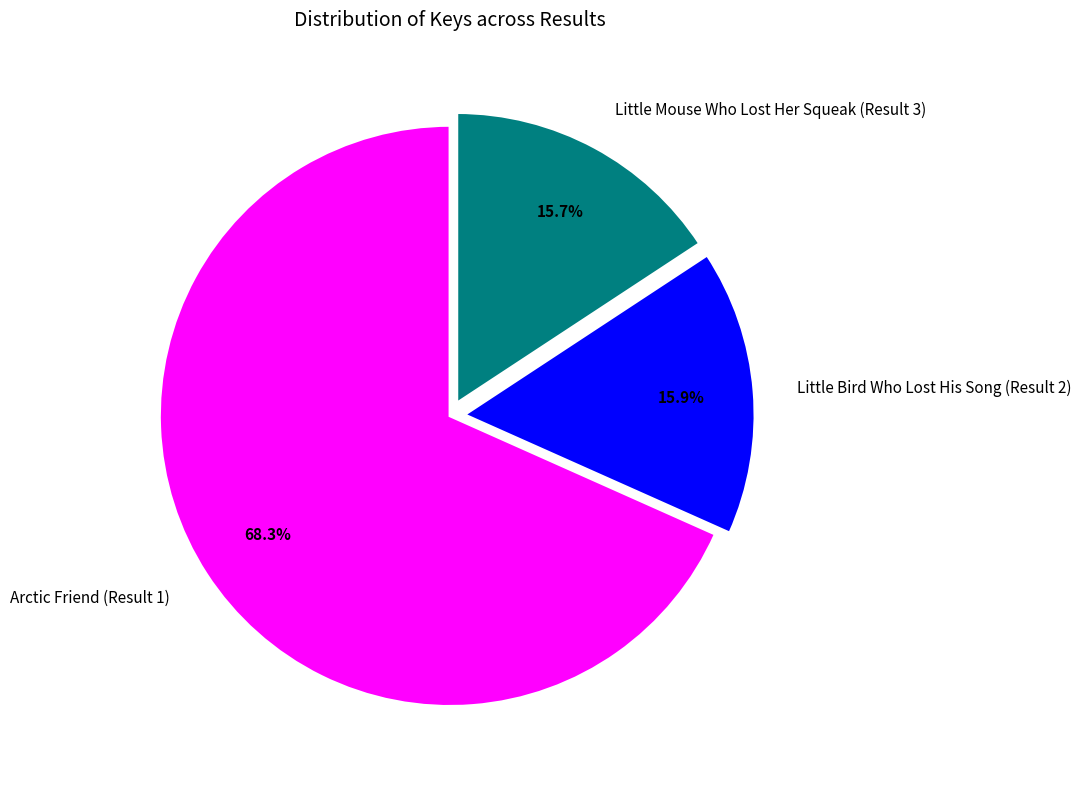

Does Little Bird Who Lost His Song (Result 2) account for over 50% of the chart?

No